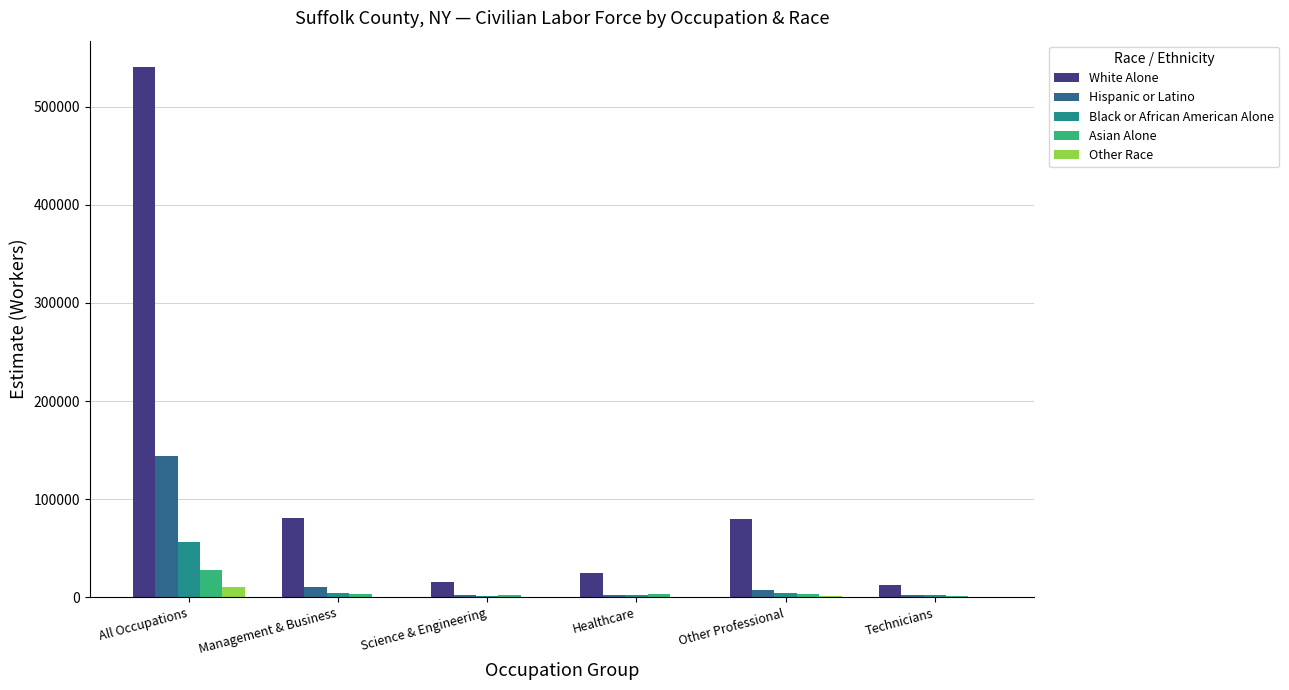

True or false: White Alone has a value of 80335 at Other Professional.

True